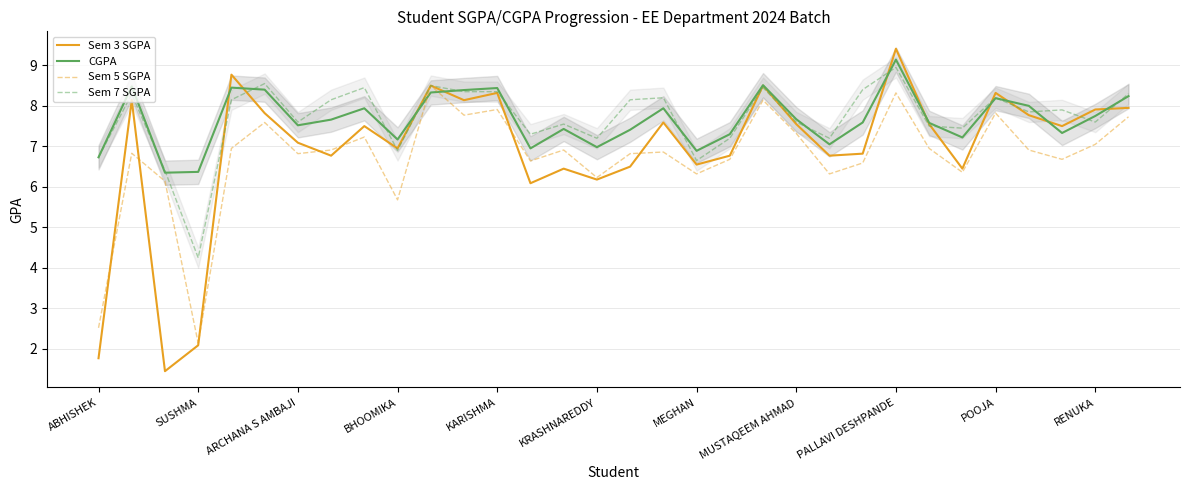

What is the sum of all Sem 7 SGPA values?

246.3